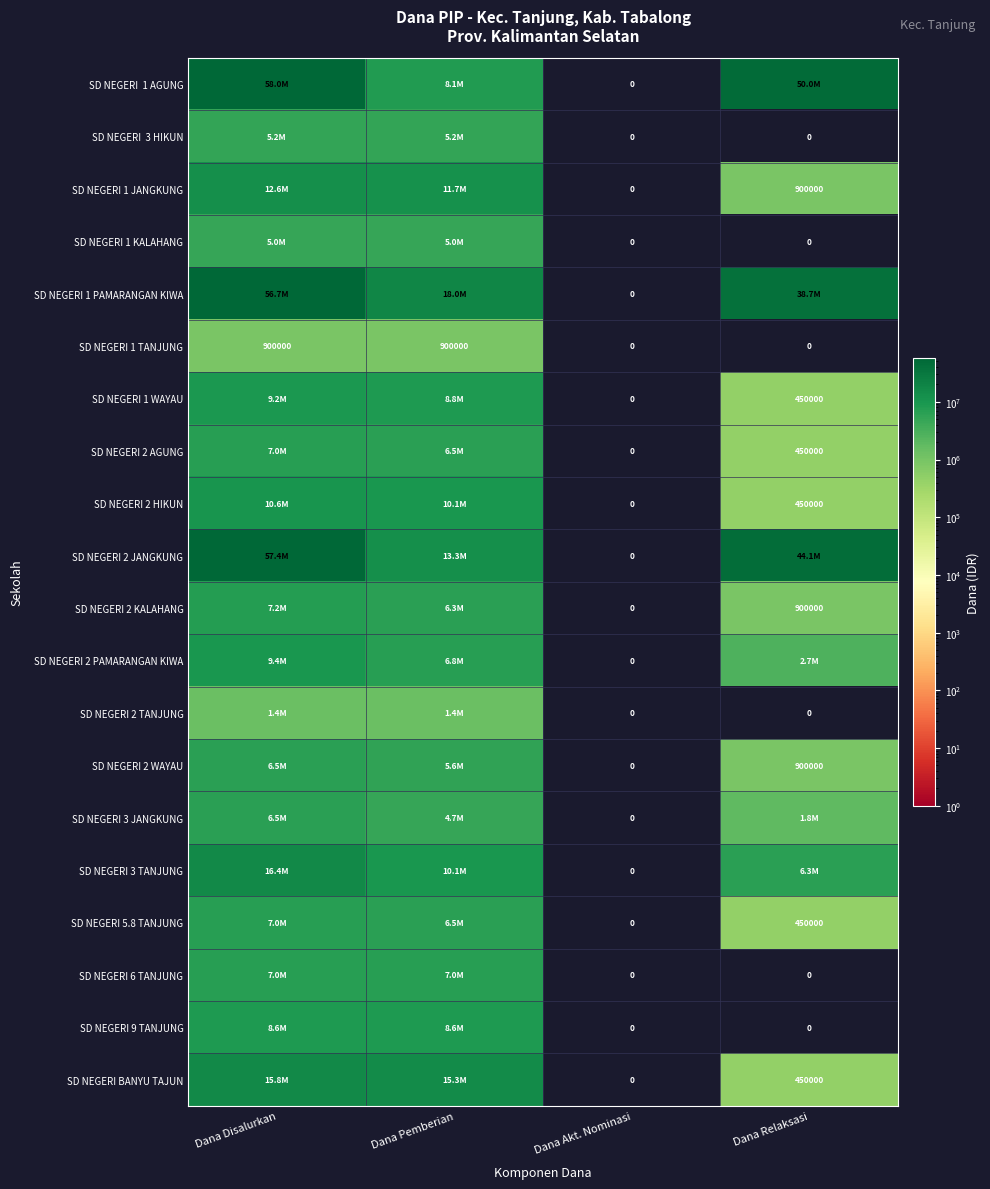

The SD NEGERI 2 KALAHANG series shows 216848 at Dana Relaksasi. True or false?

False